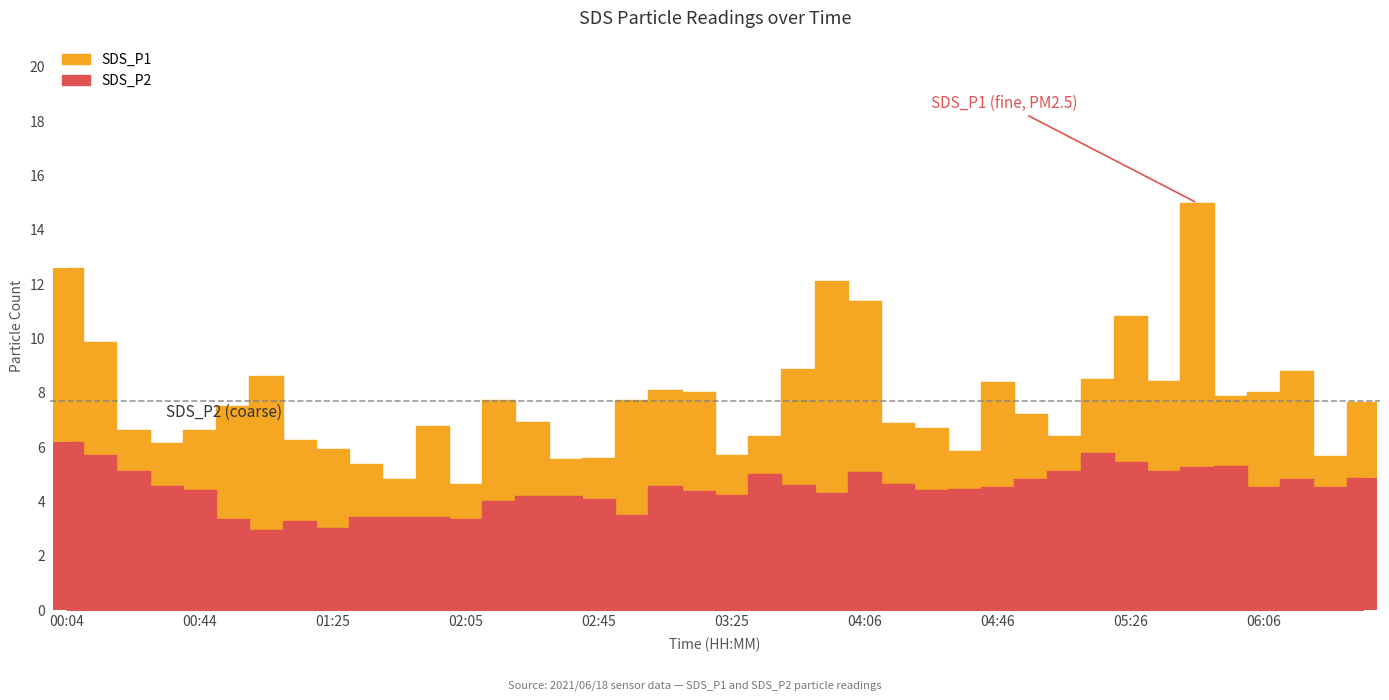

How many data points in SDS_P2 are less than 4?

9